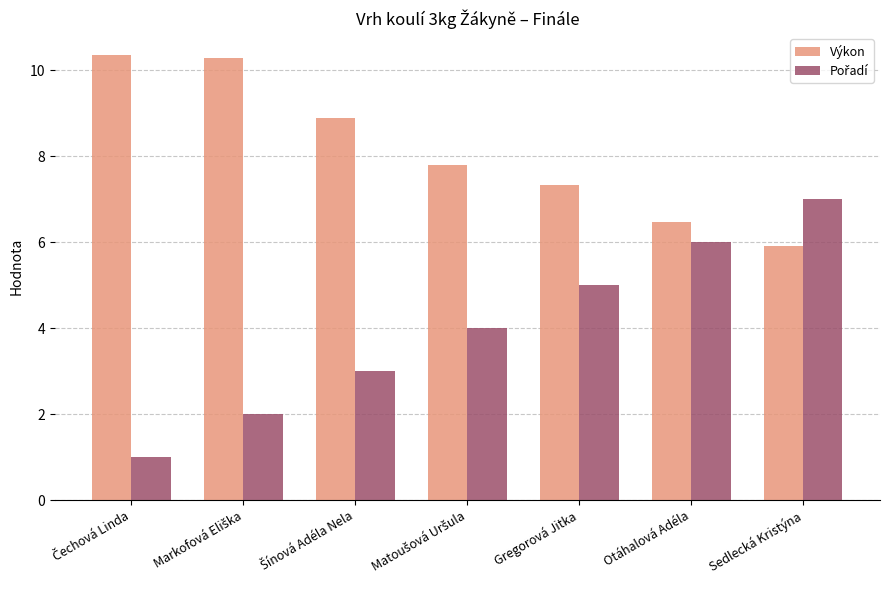

What is the difference between the highest and lowest values at Sedlecká Kristýna?

1.1